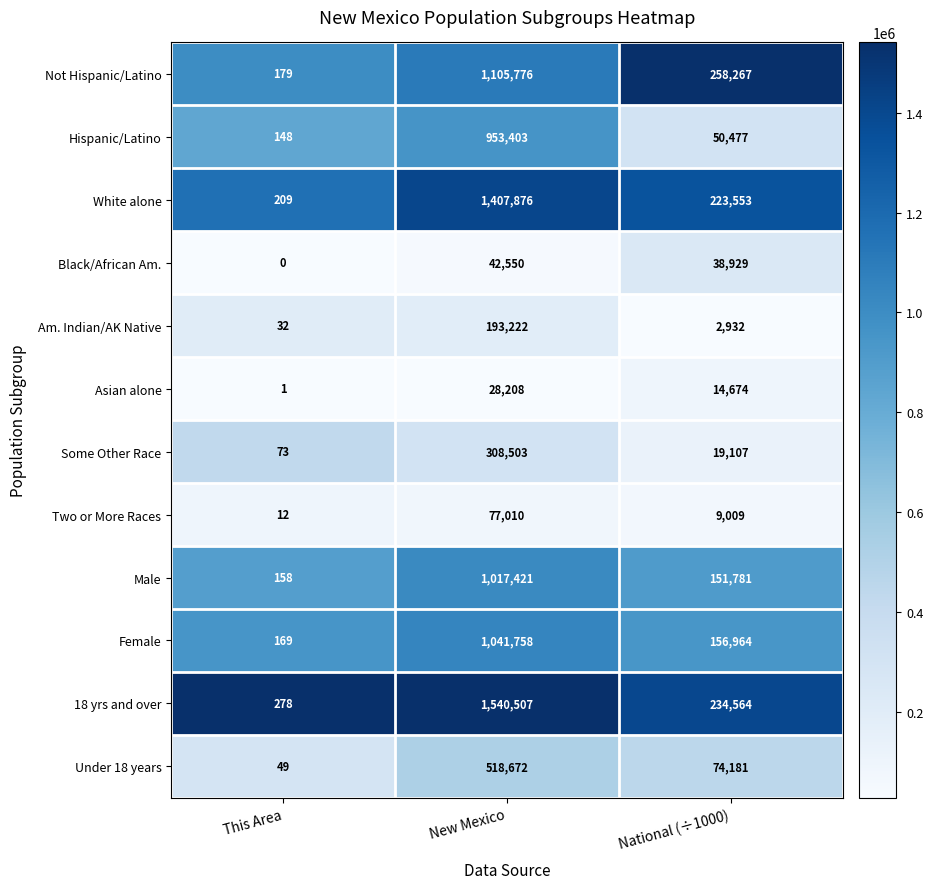

True or false: 18 yrs and over has a value of 1540507 at New Mexico.

True